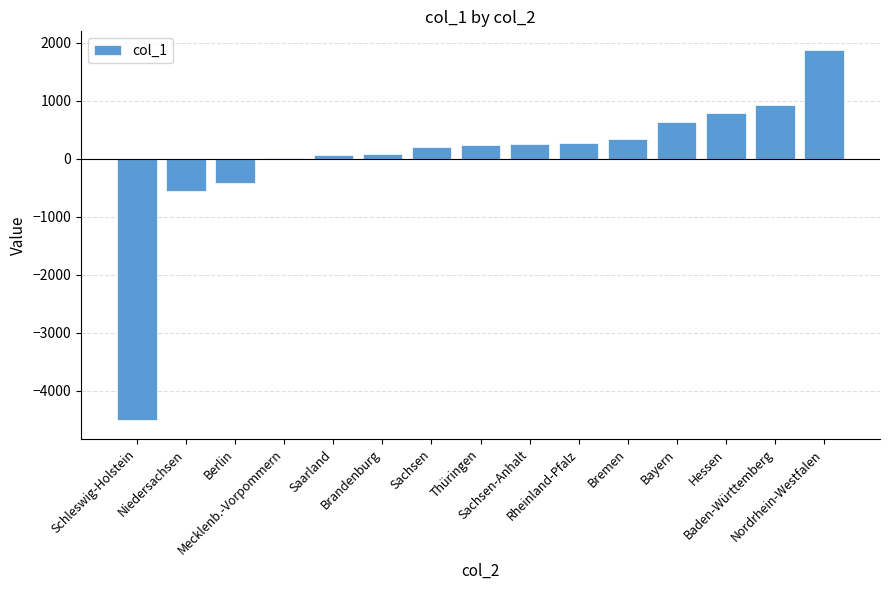

Count the number of categories in the chart.

15